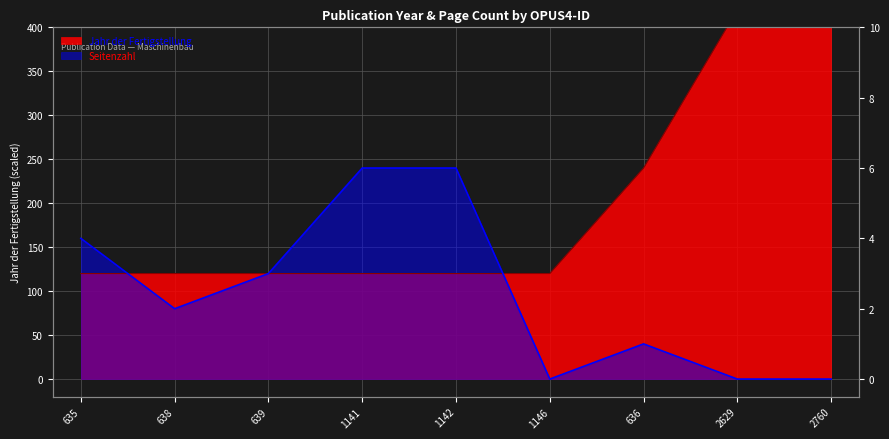

Does the chart have visible grid lines?

Yes